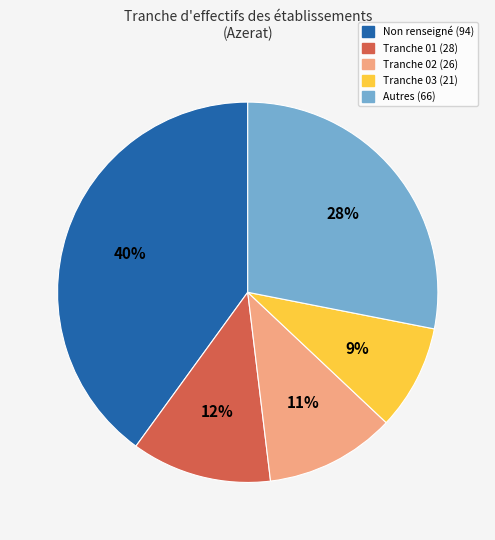

Is there a majority slice in this chart?

No